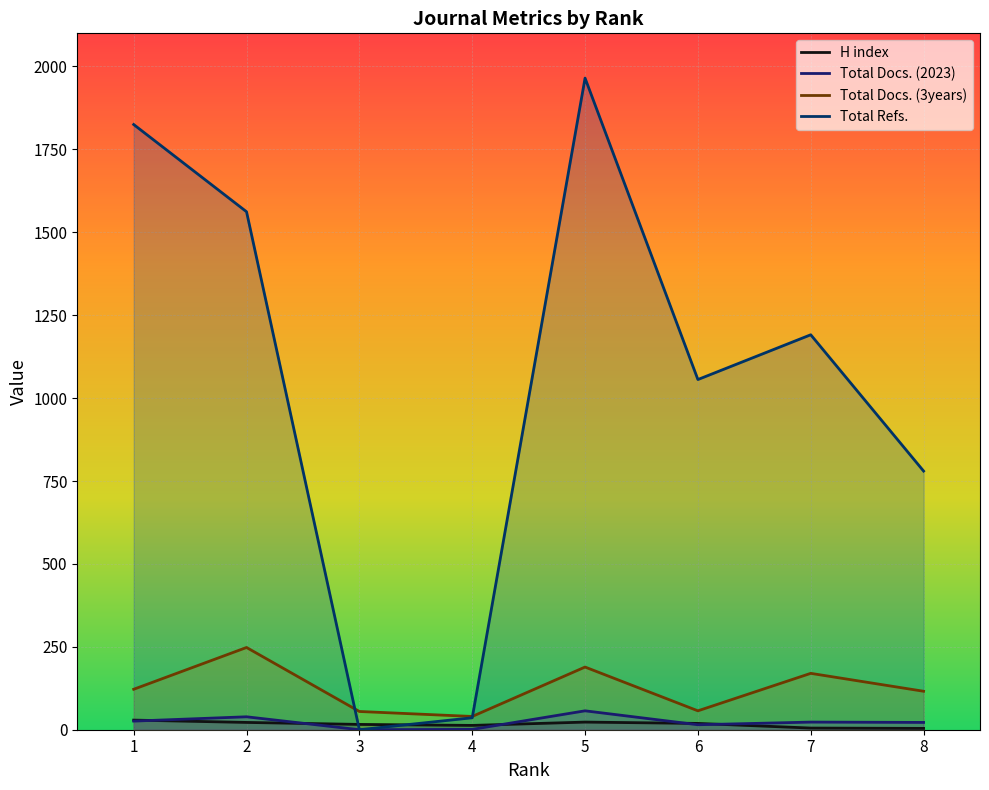

Is it true that Total Docs. (3years) equals 248 at 2?

True